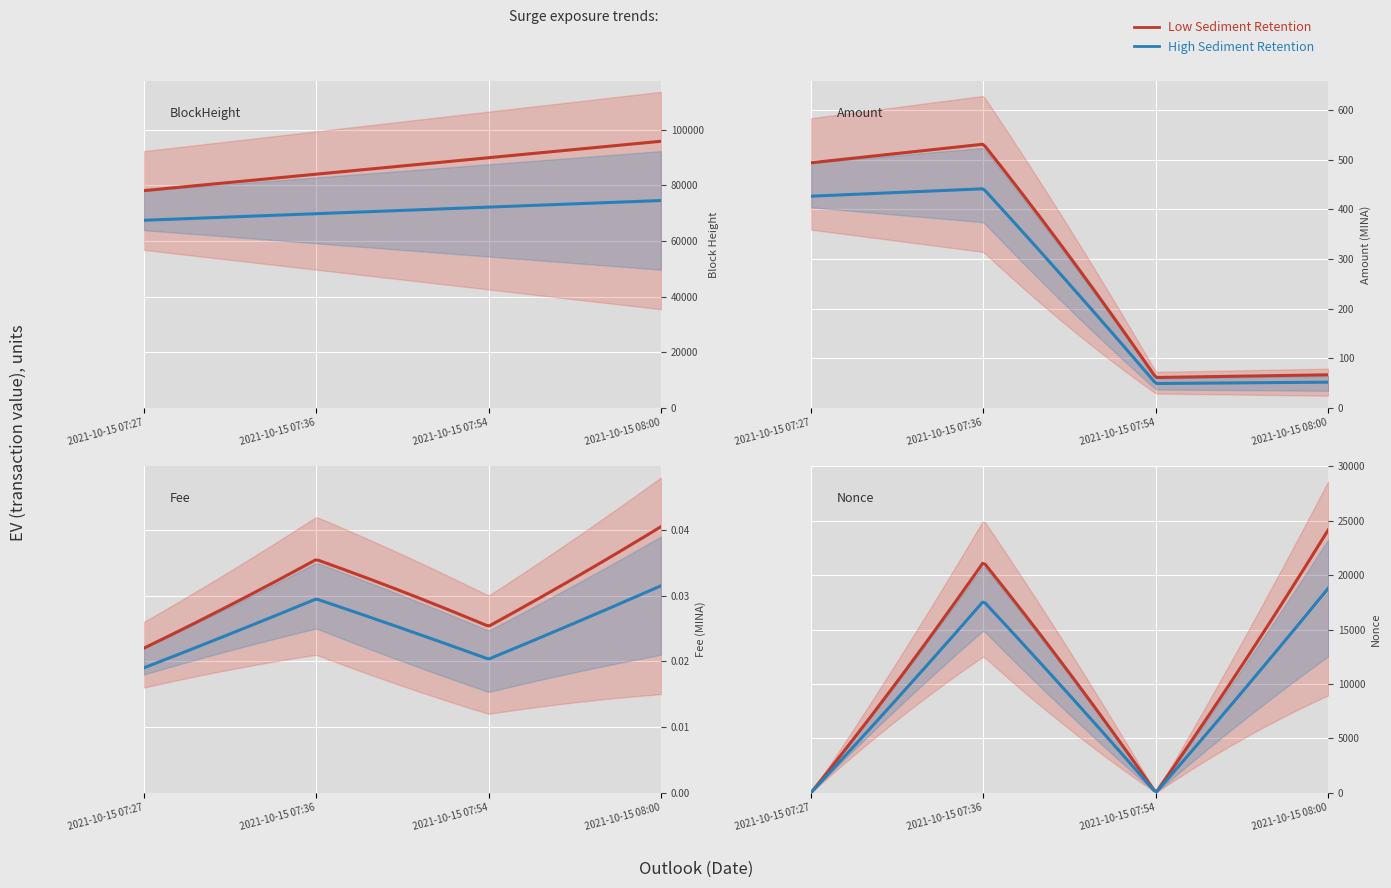

How many times do Fee and Nonce cross each other?

2